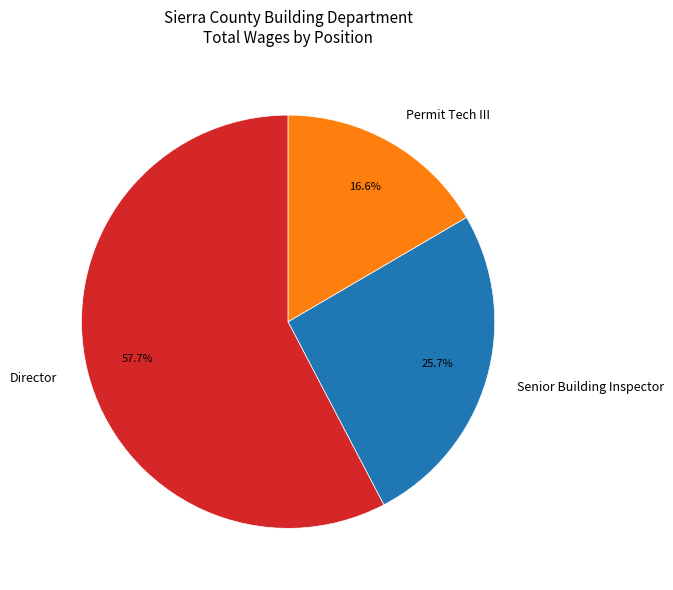

What portion of the pie excludes Director?

42.3%